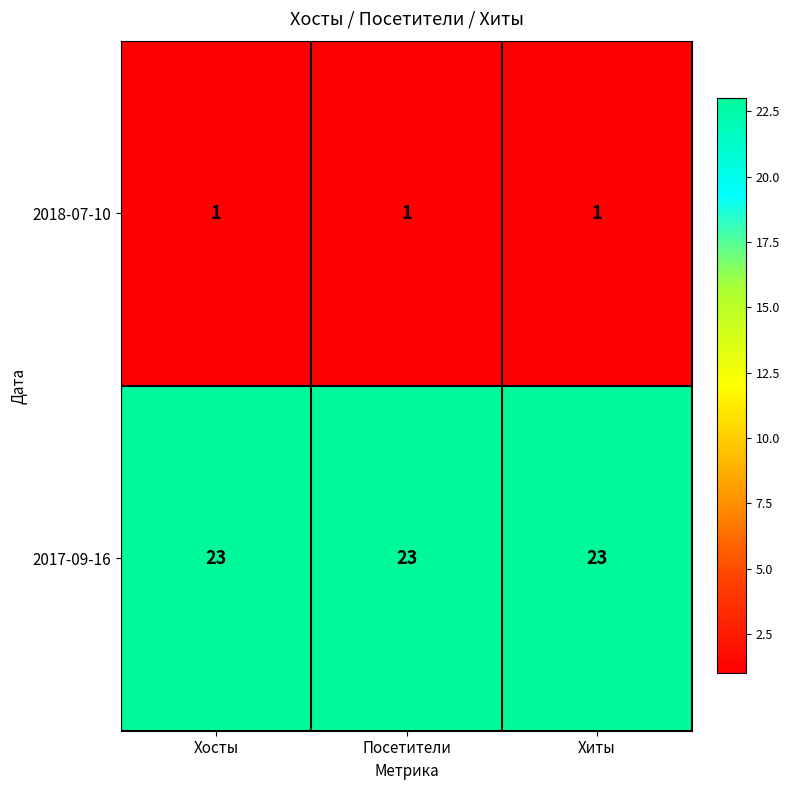

What is the sum of the 2017-09-16 values at Хосты and Хиты?

46